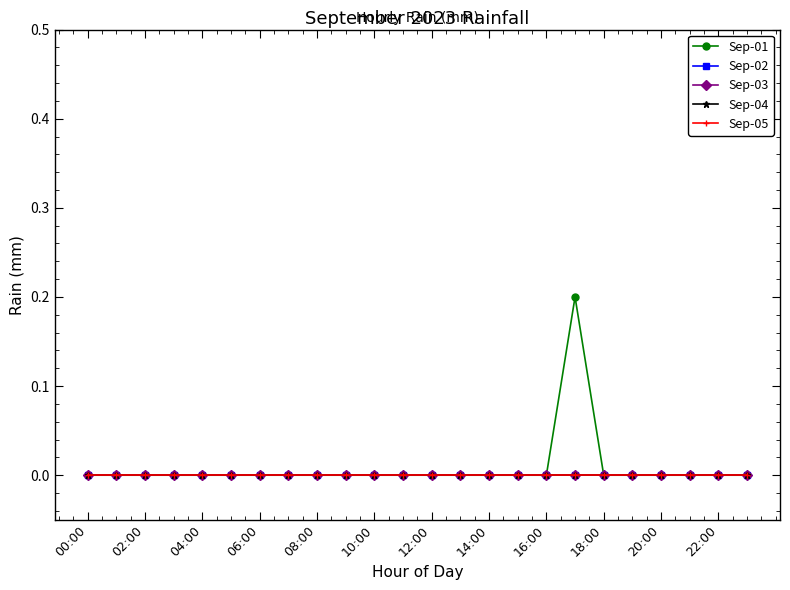

True or false: Sep-04 and Sep-02 cross at least once.

False